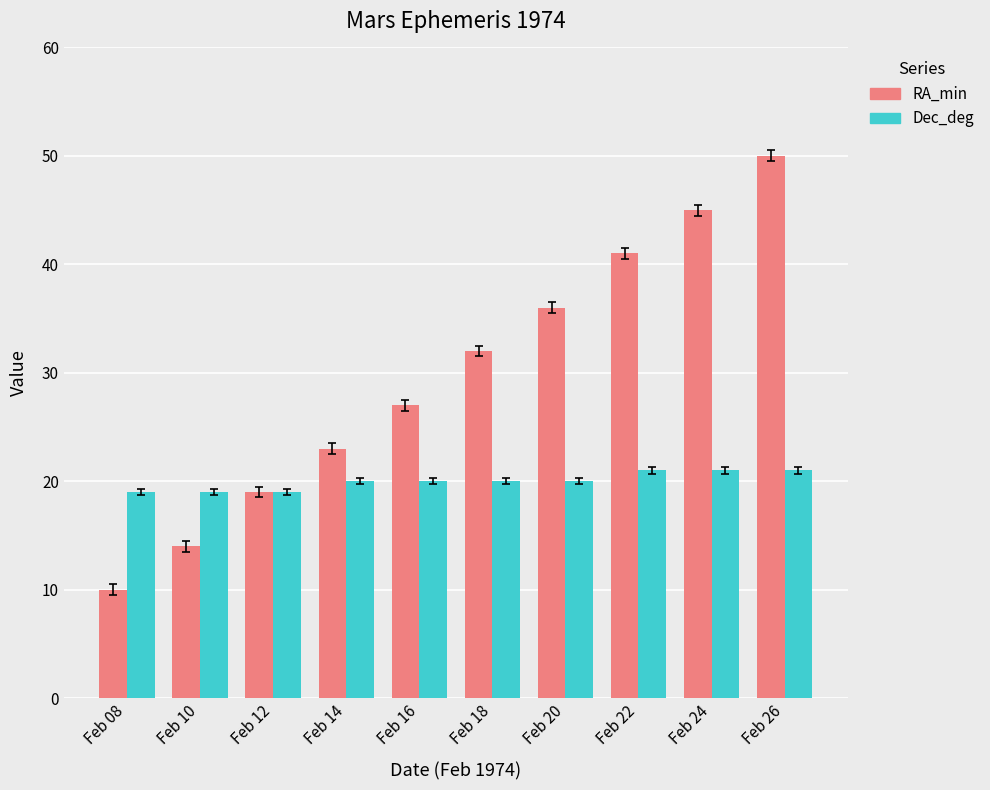

Reading right to left, what are all the values shown in this chart?

RA_min: 50	45	41	36	32	27	23	19	14	10
Dec_deg: 21	21	21	20	20	20	20	19	19	19